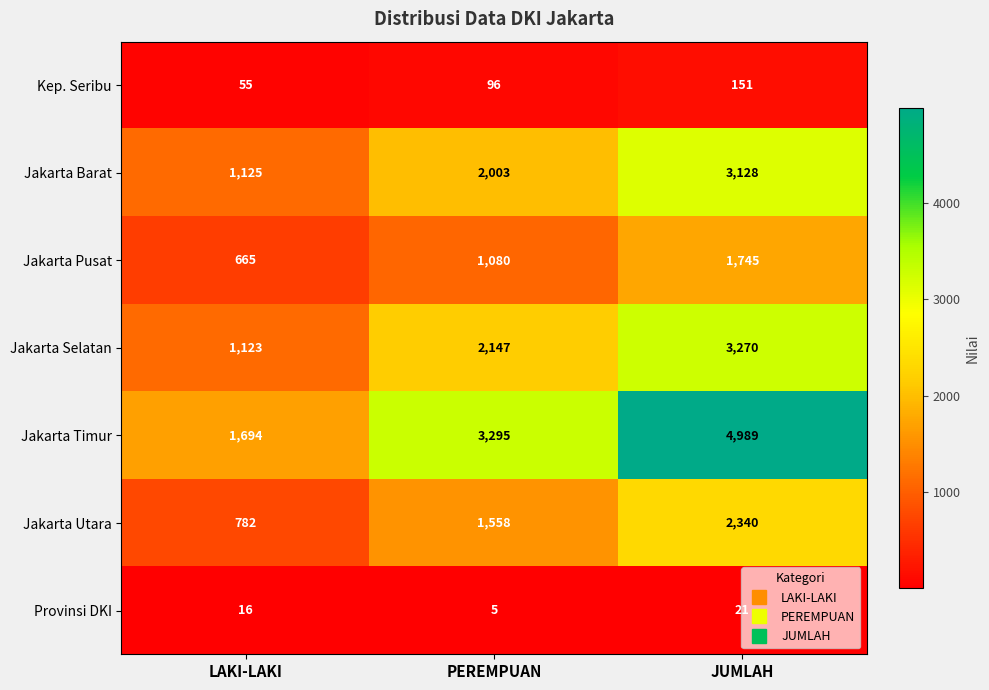

At which category is the sum across all series the highest?

JUMLAH